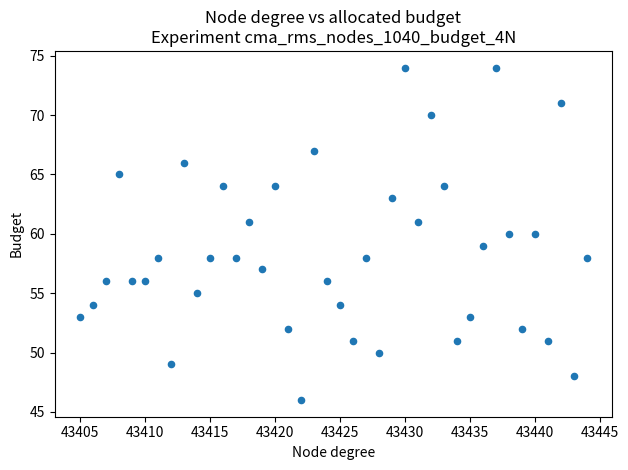

What is the range of X values (max minus min)?

39